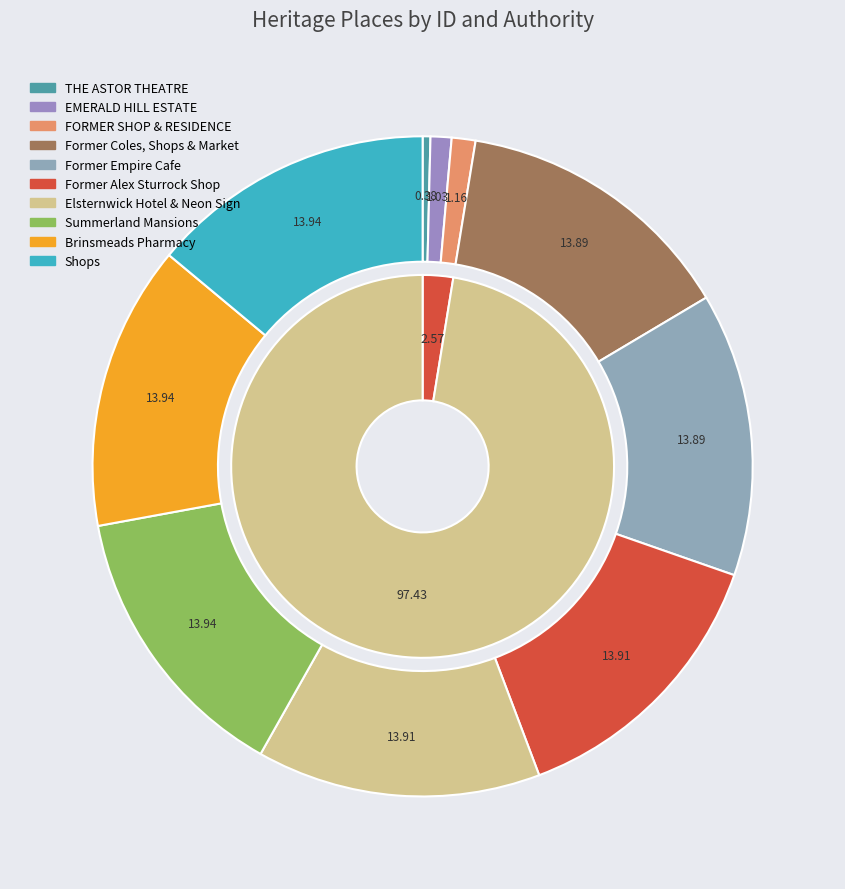

Count the number of slices in the pie.

10